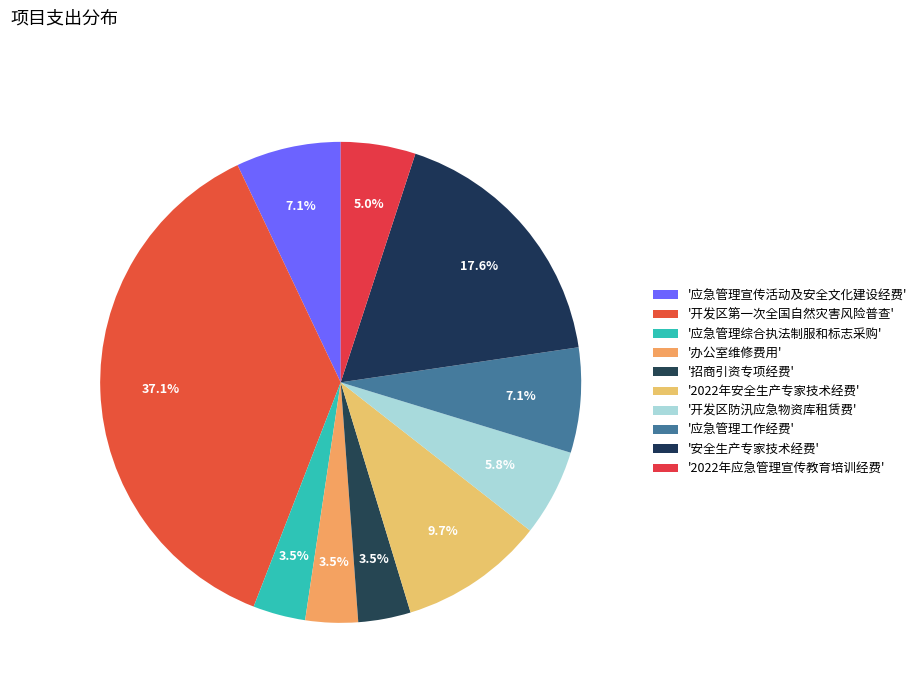

Count the number of slices in the pie.

10